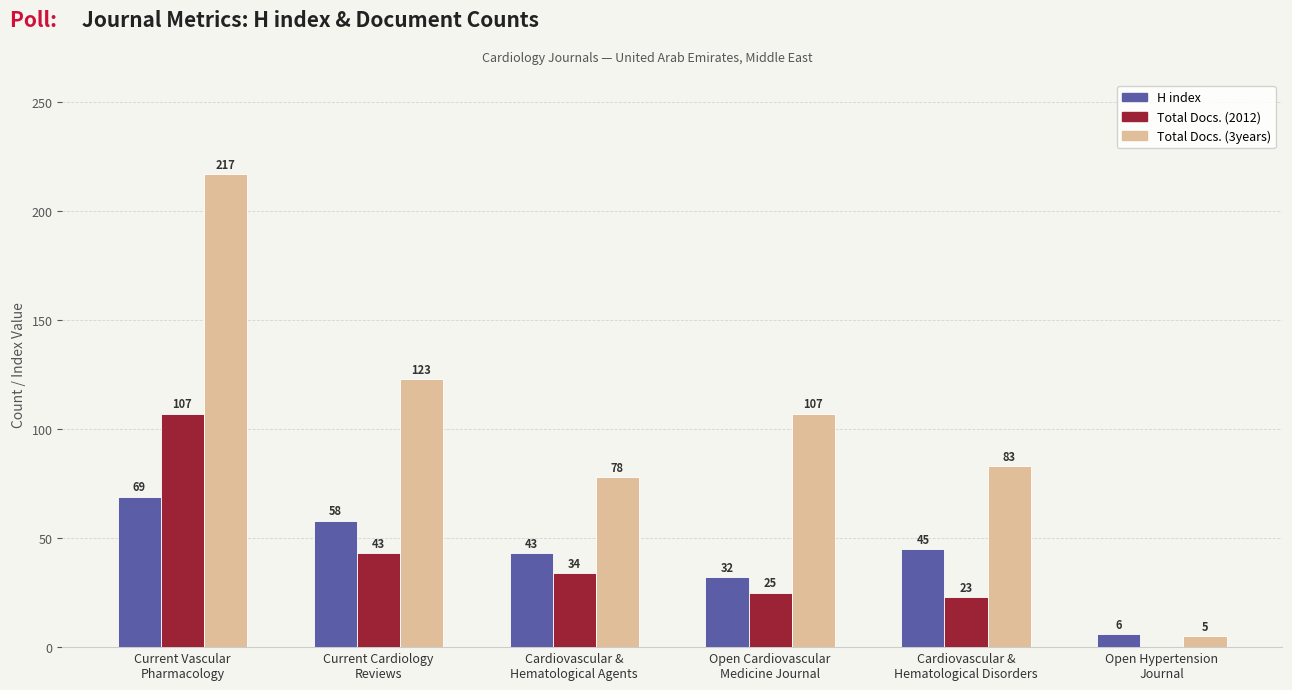

Read the Total Docs. (2012) value at Cardiovascular &
Hematological Disorders.

23